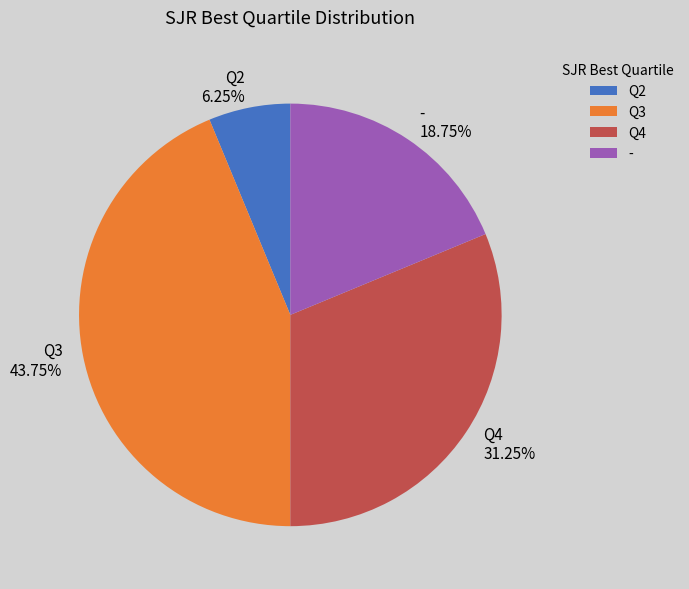

Does Q4 account for over 50% of the chart?

No